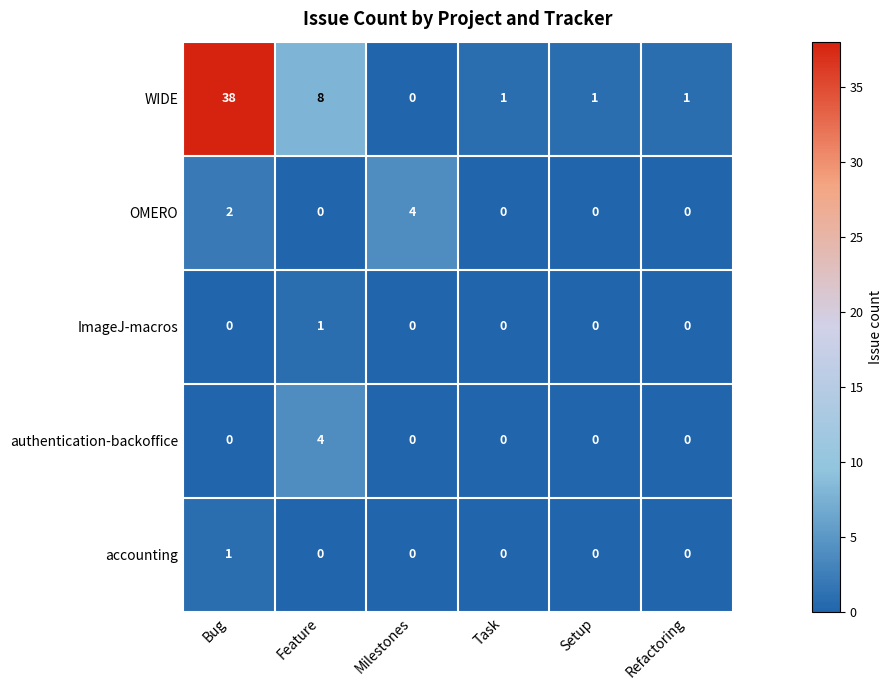

The value of WIDE at Milestones is -12. True or false?

False